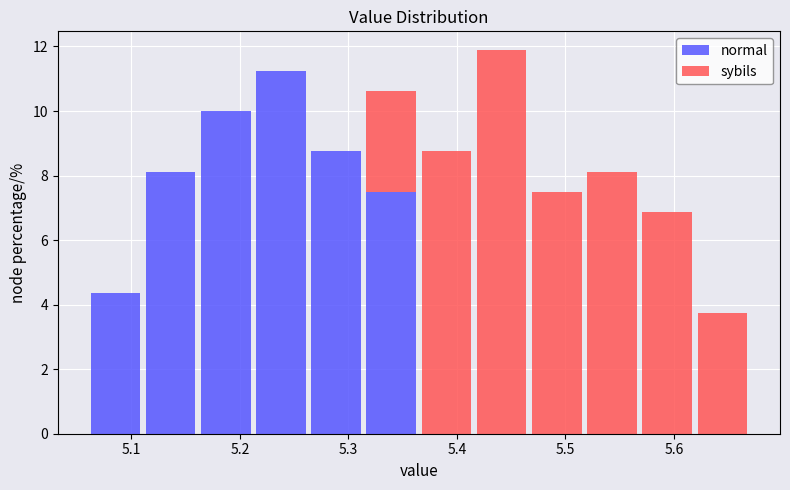

Which range on the x-axis has the tallest stacked bar (by total height)?

5.42 to 5.47